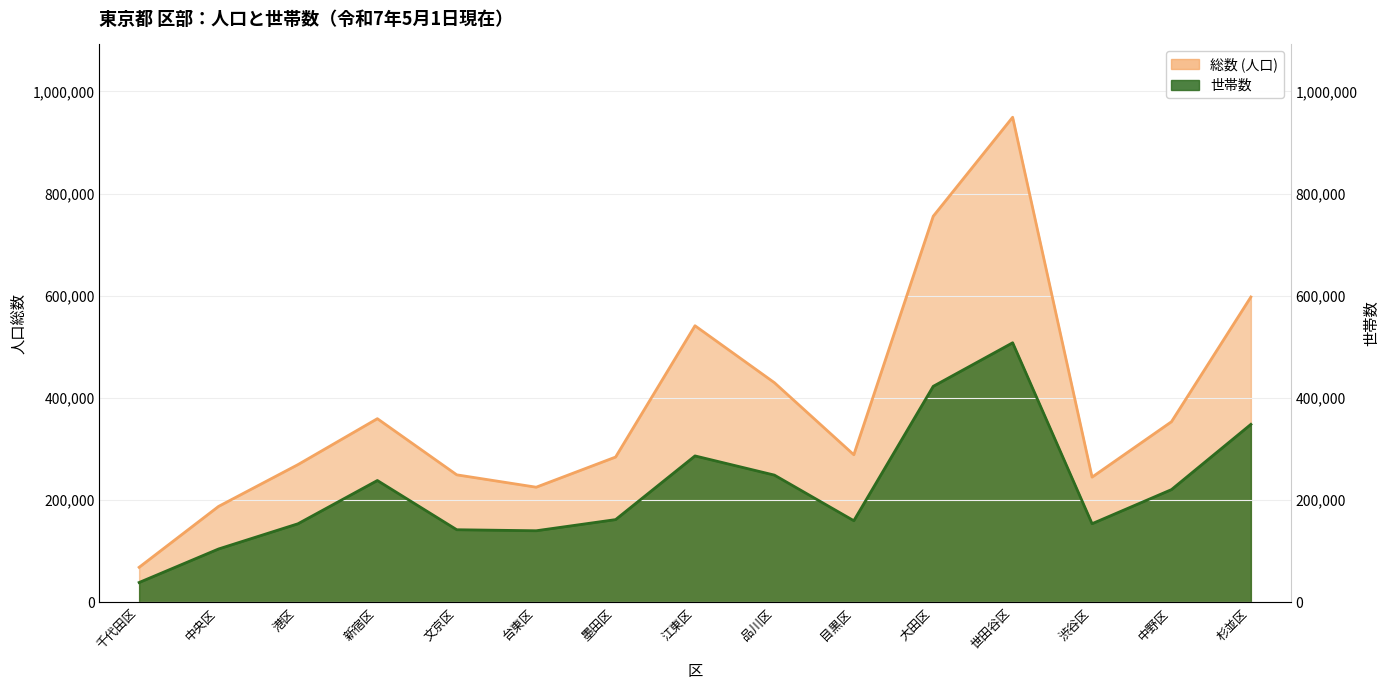

At how many categories does at least one series exceed 328919?

7